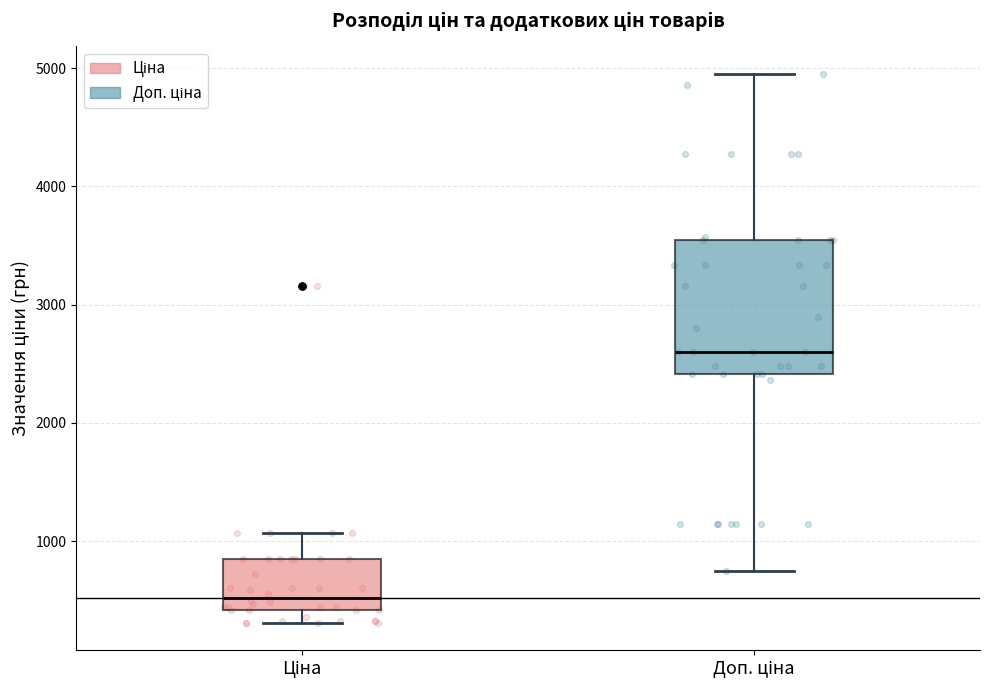

Which box has the highest median line?

Доп. ціна